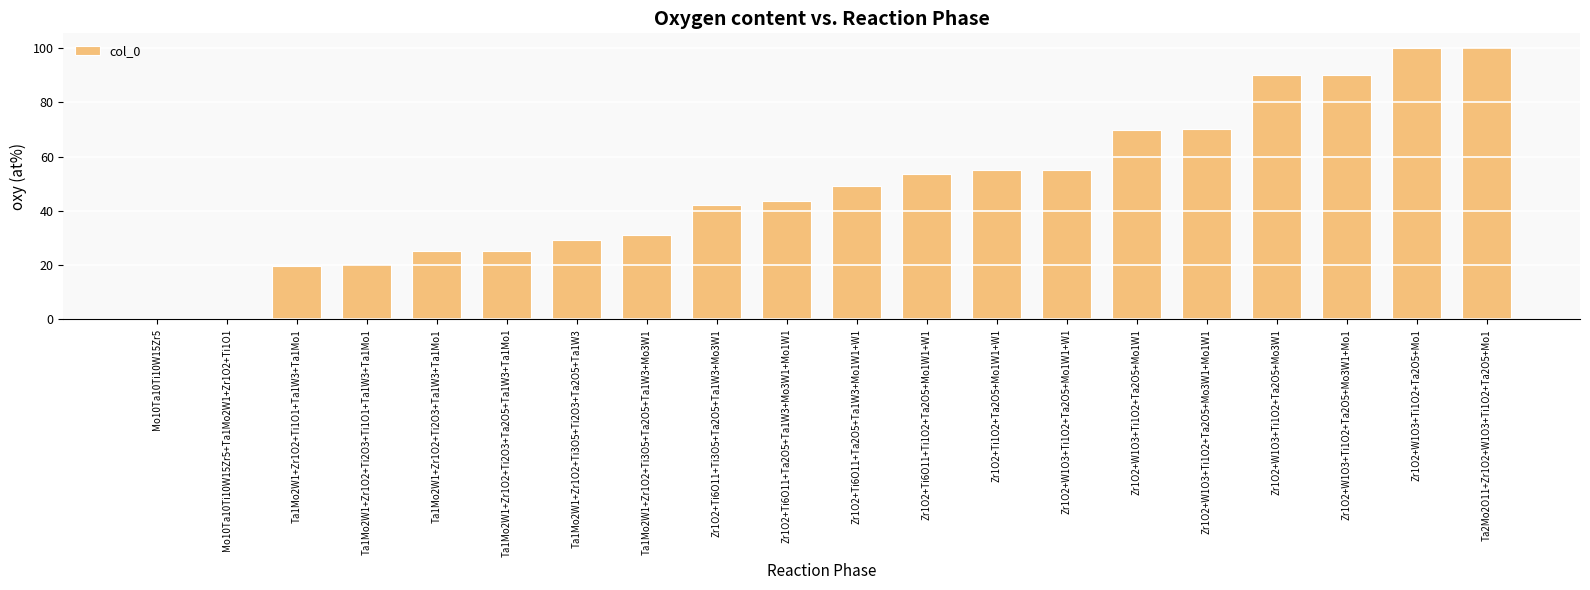

Are the bars horizontal?

No